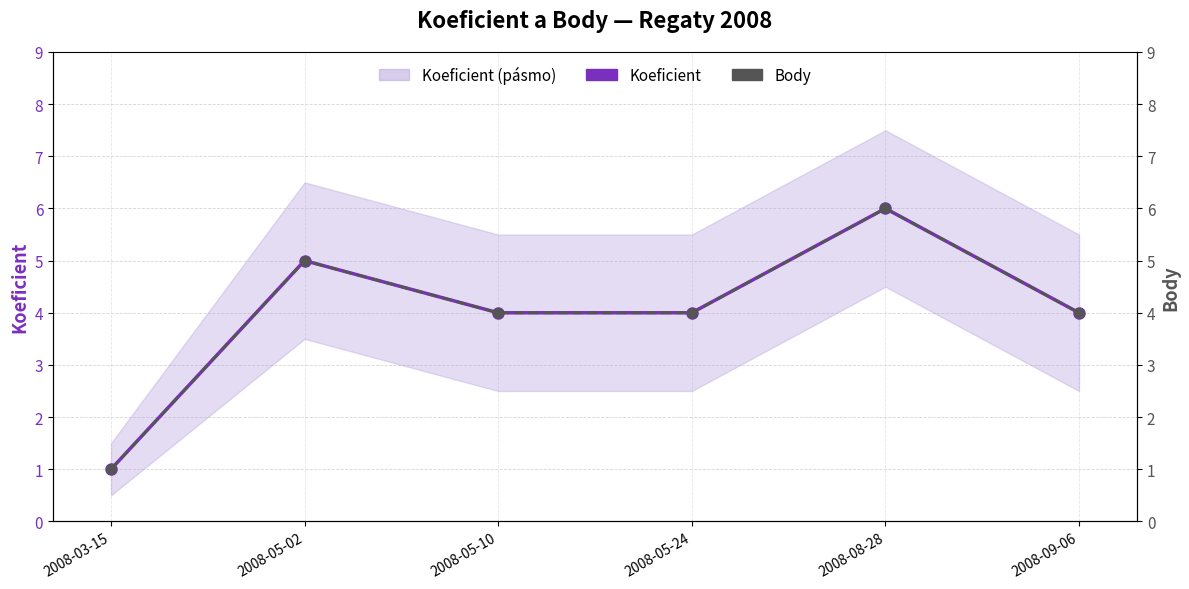

At which label does Koeficient reach its peak?

2008-08-28